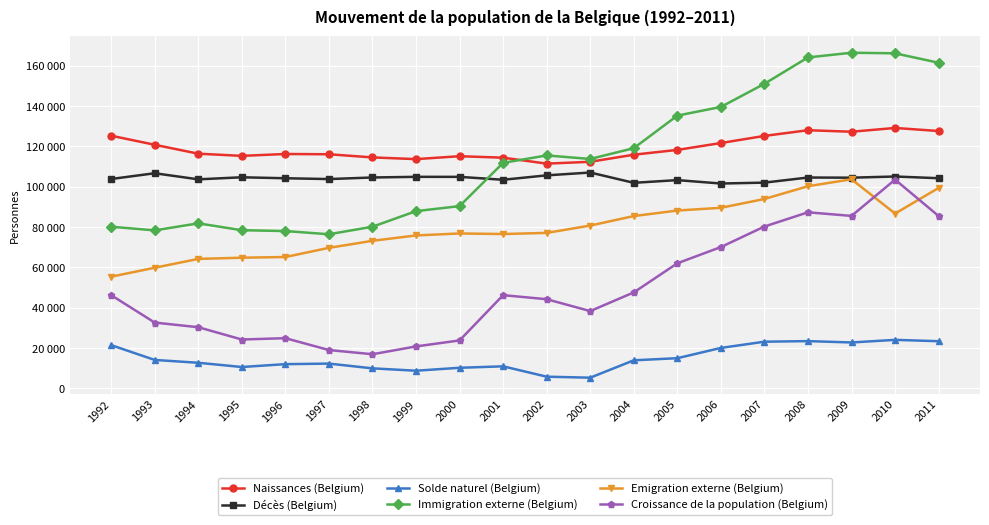

In Croissance de la population (Belgium), how many points are higher than both neighbors (excluding endpoints)?

4